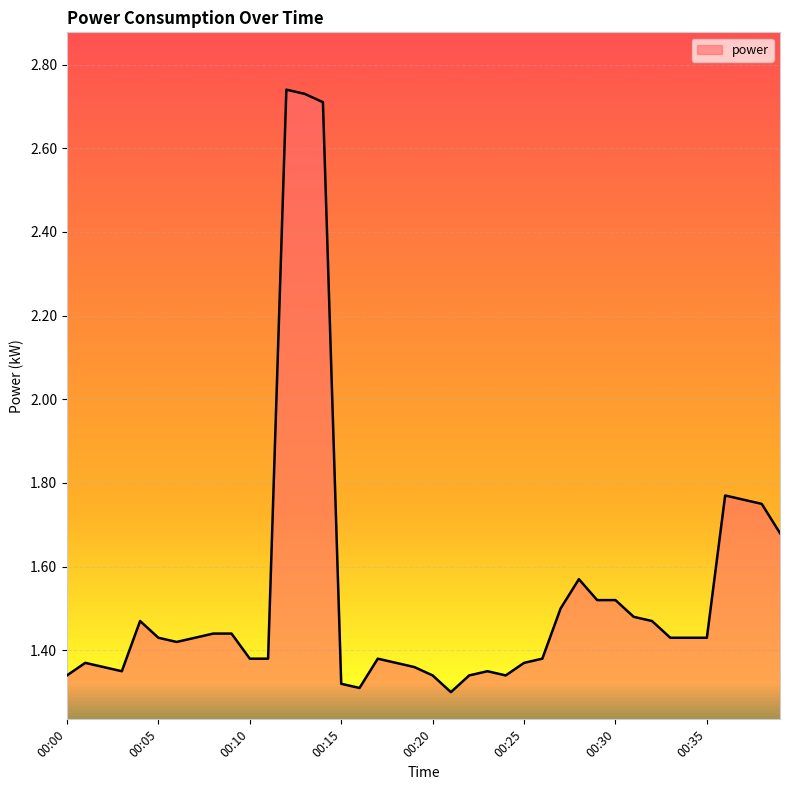

List the labels in order of value, smallest first.

00:21, 00:16, 00:15, 00:00, 00:20, 00:22, 00:24, 00:03, 00:23, 00:02, 00:19, 00:01, 00:18, 00:25, 00:10, 00:11, 00:17, 00:26, 00:06, 00:05, 00:07, 00:33, 00:34, 00:35, 00:08, 00:09, 00:04, 00:32, 00:31, 00:27, 00:29, 00:30, 00:28, 00:39, 00:38, 00:37, 00:36, 00:14, 00:13, 00:12